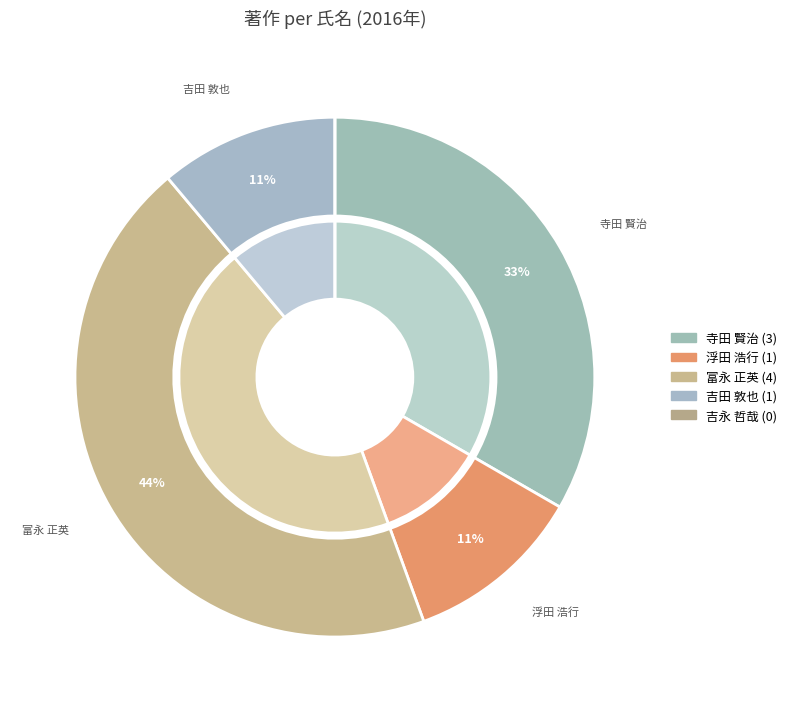

Which has a higher value, 吉田 敦也 or 浮田 浩行?

吉田 敦也